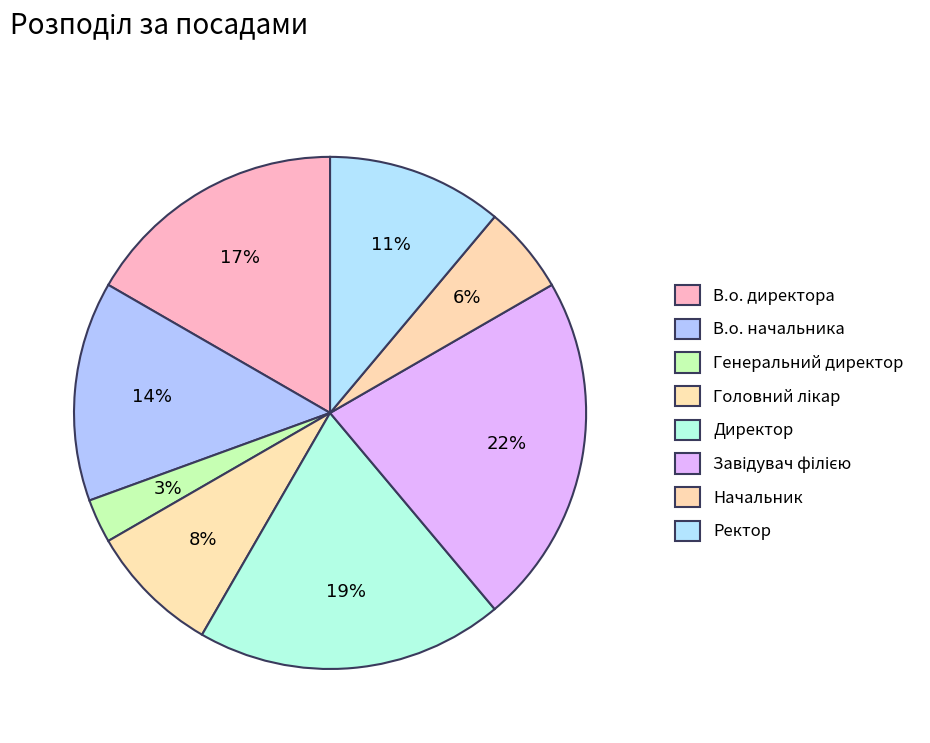

Approximately how many times larger is the value at Завідувач філією compared to Ректор?

2.0